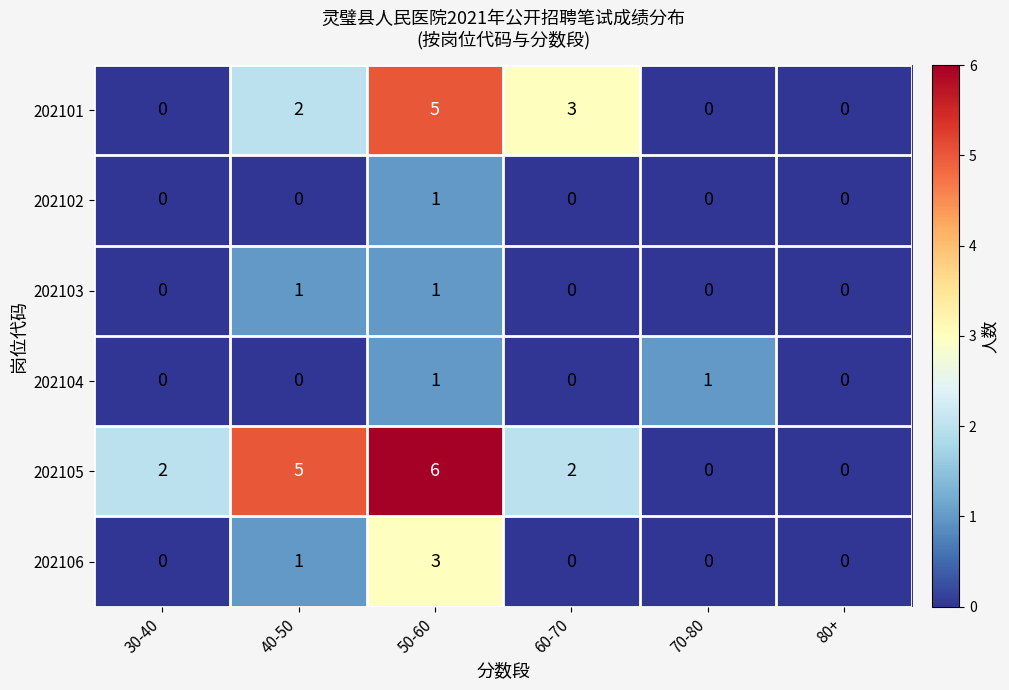

What is the total value across all series at 50-60?

17